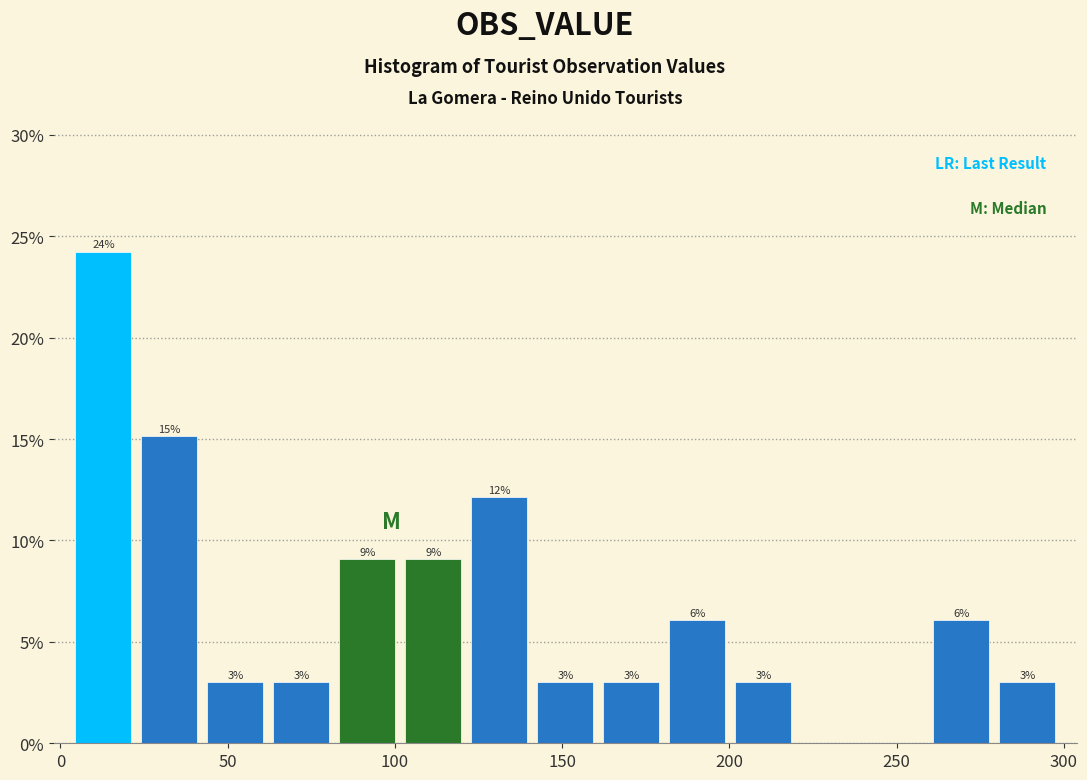

Around what value on the x-axis is the tallest bar? Give the approximate position of its centre, as read against the axis.

15